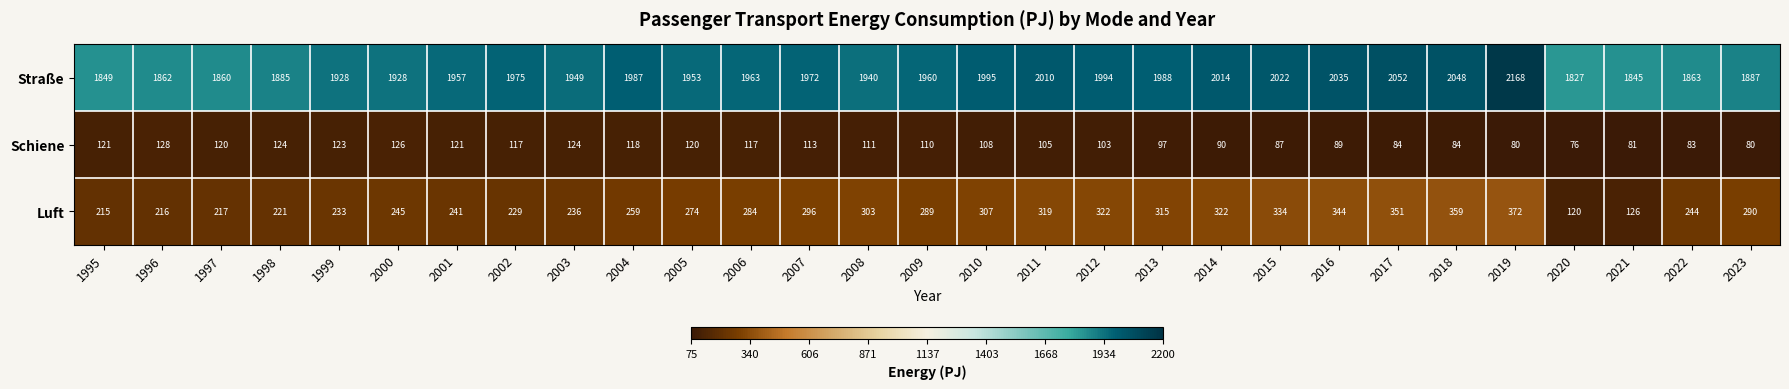

Is it true that Straße equals 3475 at 2009?

False